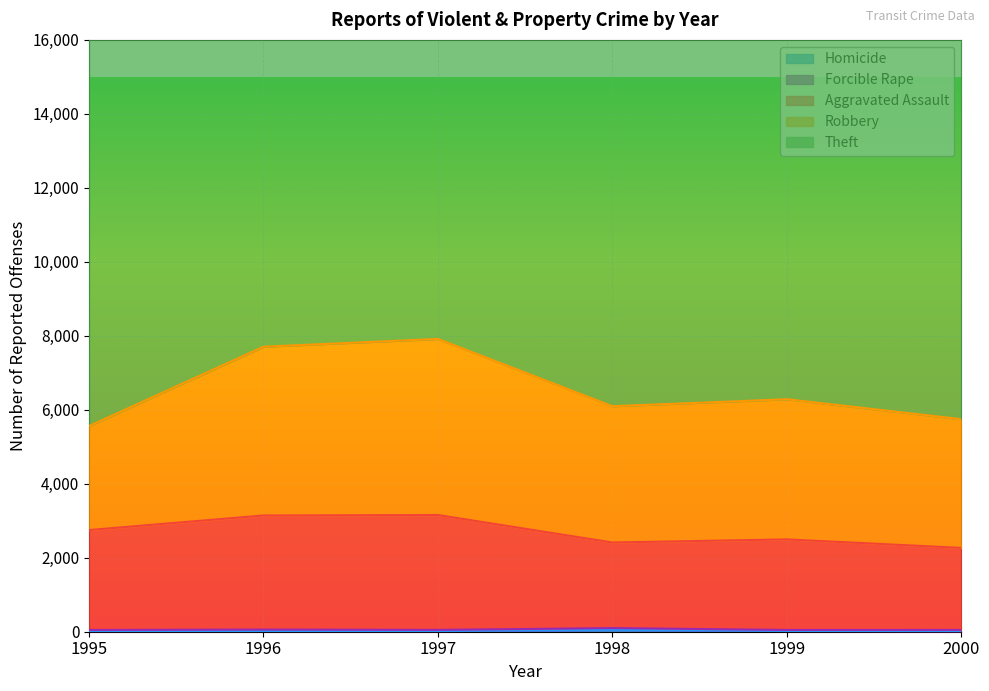

What is the smallest value displayed?

12